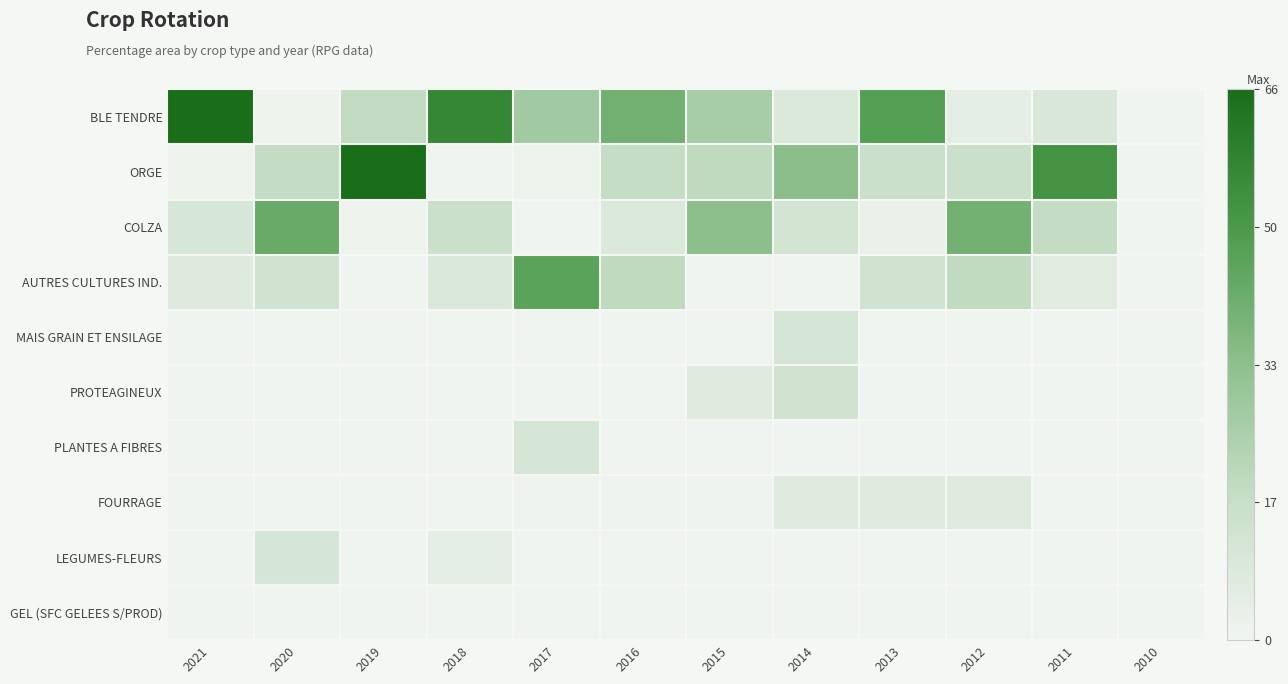

At which category is the sum across all series the highest?

2012